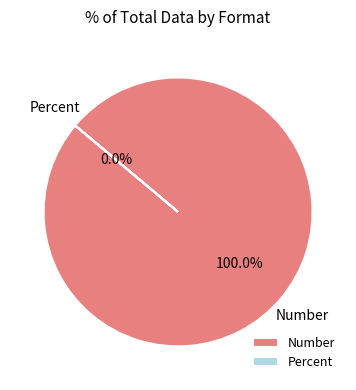

True or false: Number accounts for 100% of the total.

True